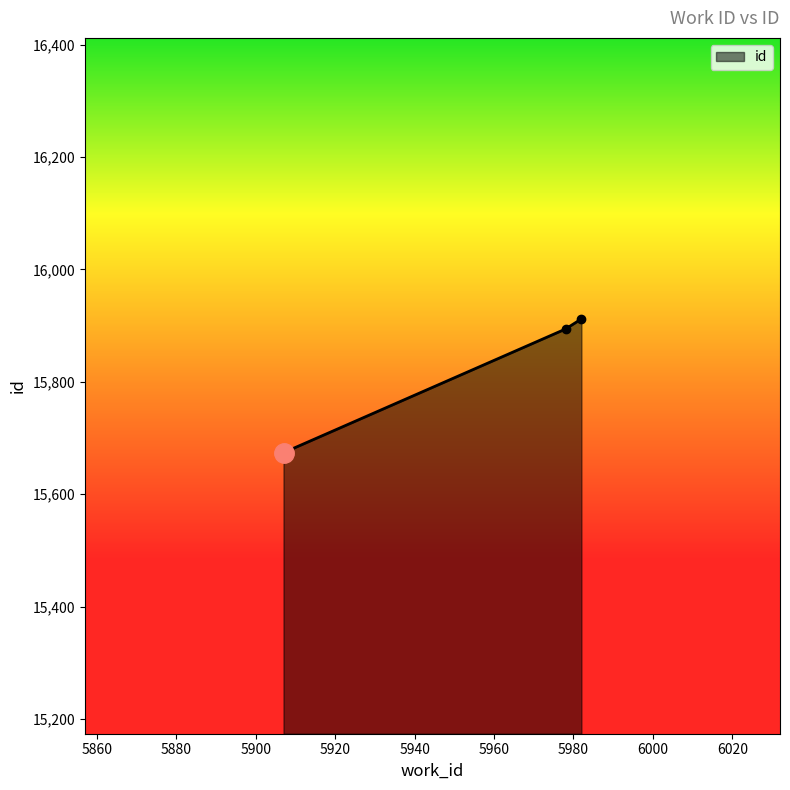

Reading right to left, transcribe all the data shown in this chart.

15912	15894	15674